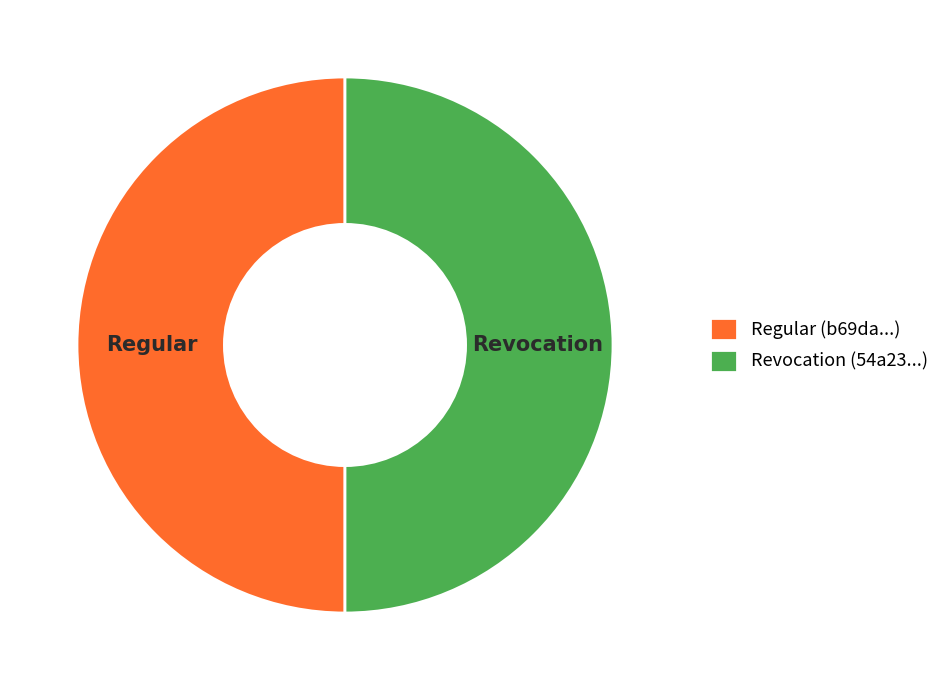

How many slices are in this pie chart?

2